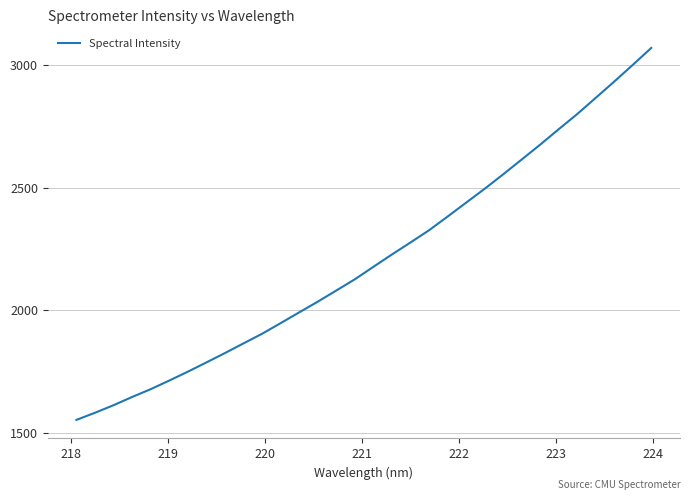

Does the chart have visible grid lines?

Yes